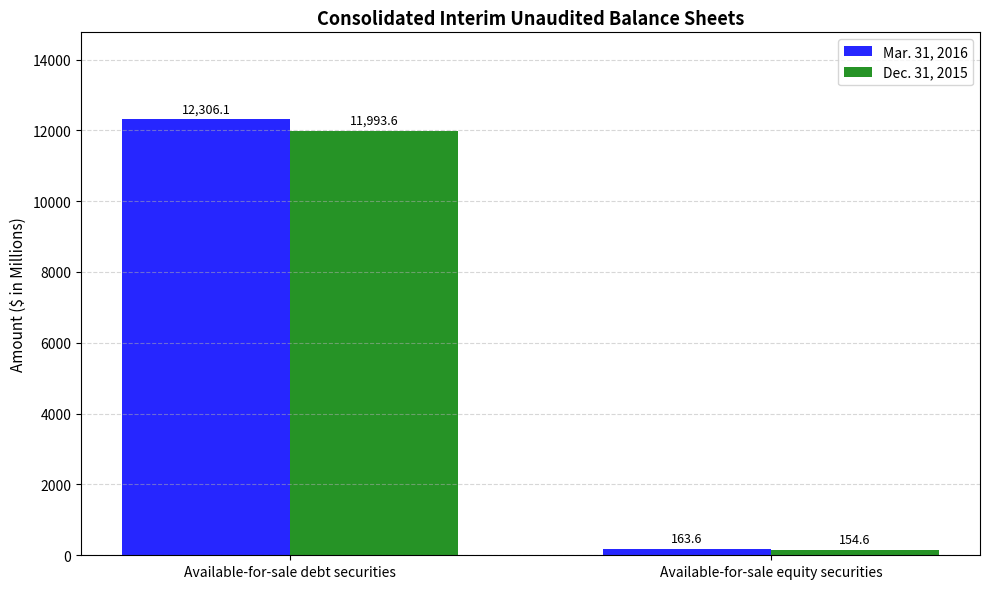

Does the chart contain any negative values?

No